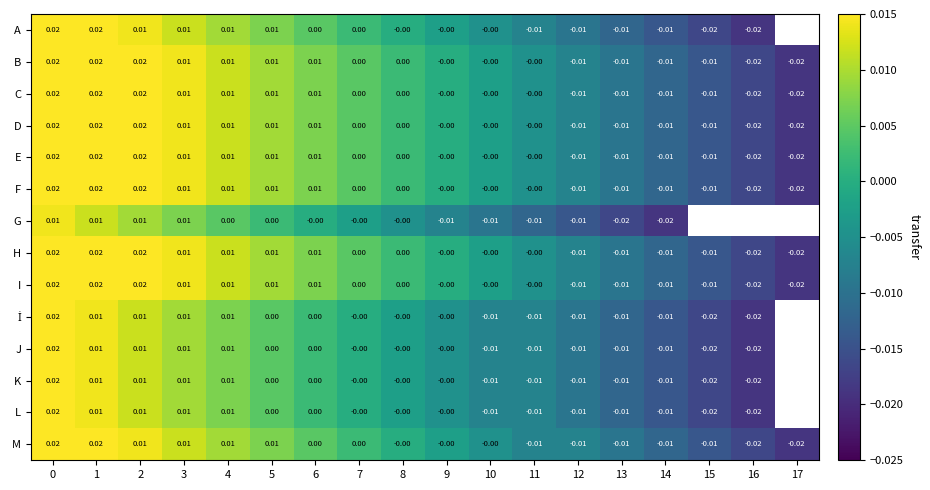

Is it true that row_2 equals -0.0 at 14?

False